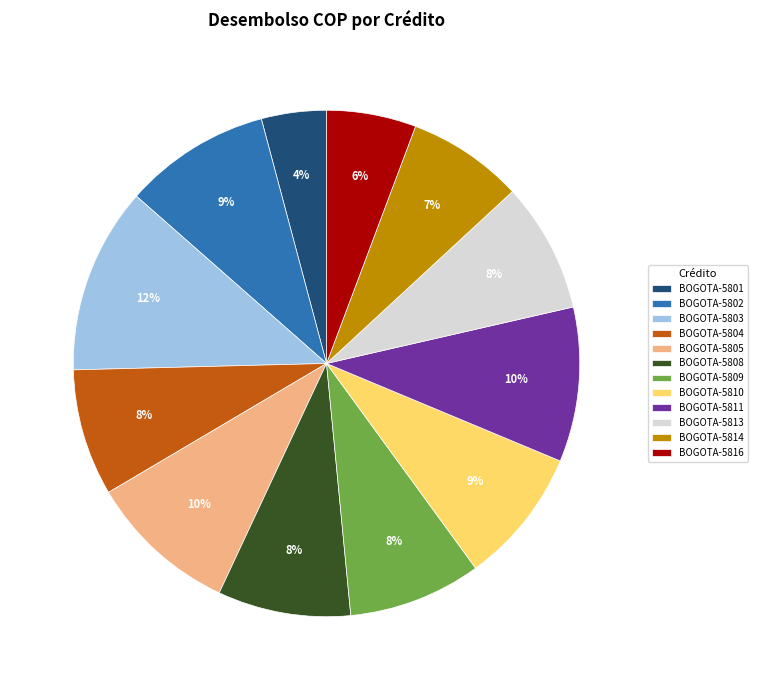

Do BOGOTA-5814 and BOGOTA-5808 together represent more than half of the pie?

No